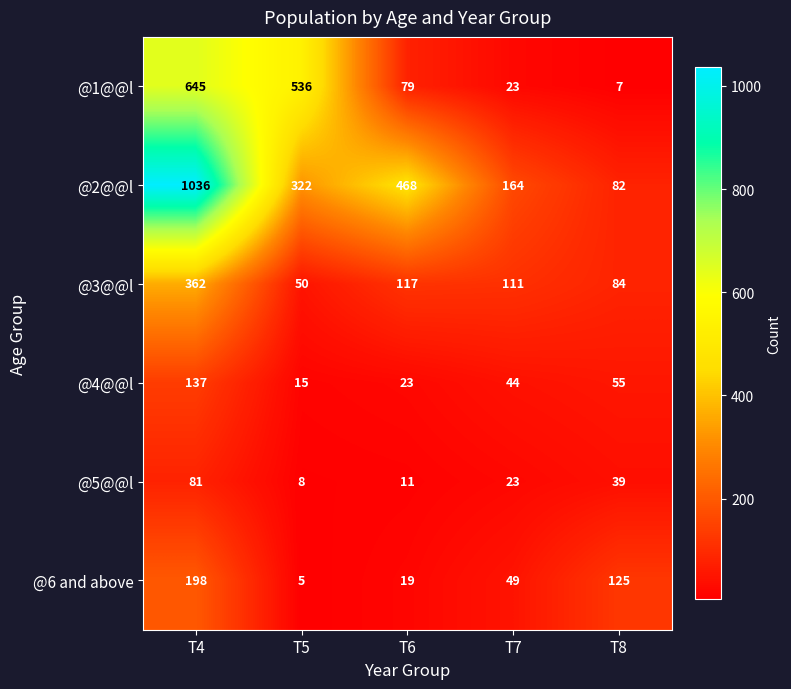

Reading left to right, extract all data points from this chart.

@1@@l: 645	536	79	23	7
@2@@l: 1036	322	468	164	82
@3@@l: 362	50	117	111	84
@4@@l: 137	15	23	44	55
@5@@l: 81	8	11	23	39
@6 and above: 198	5	19	49	125